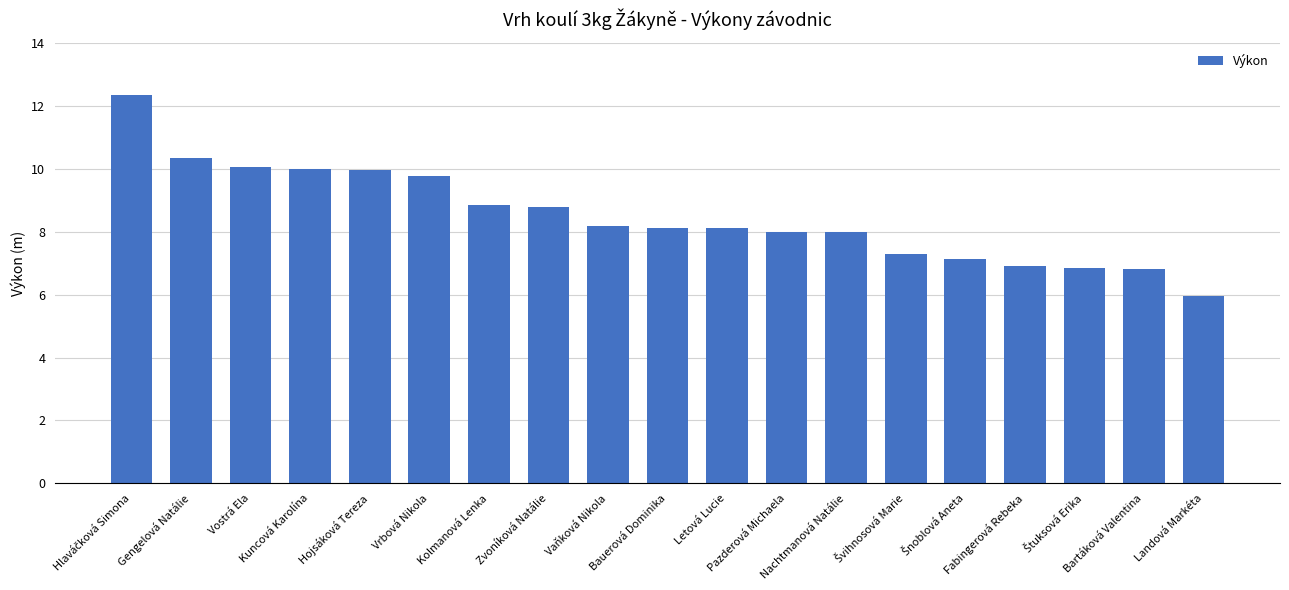

How many bars are there in total?

19